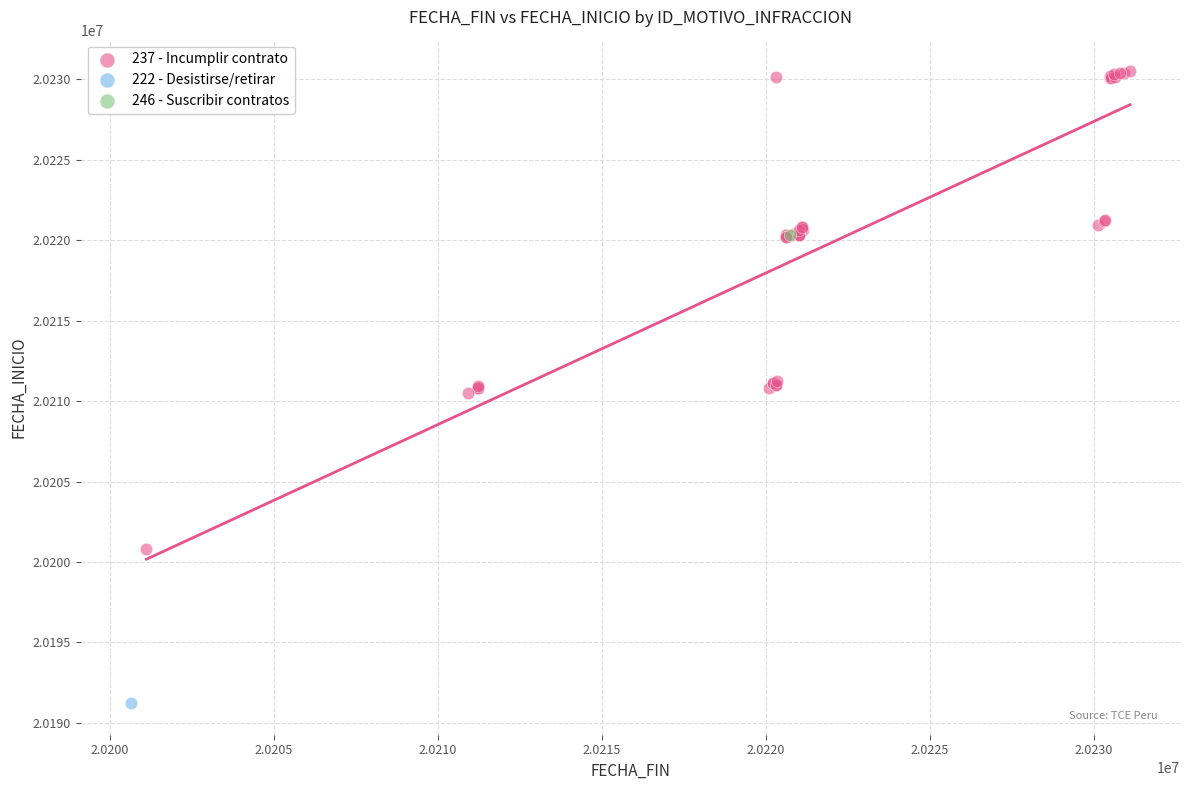

What are all the series names shown in the legend?

237 - Incumplir contrato, 222 - Desistirse/retirar, 246 - Suscribir contratos